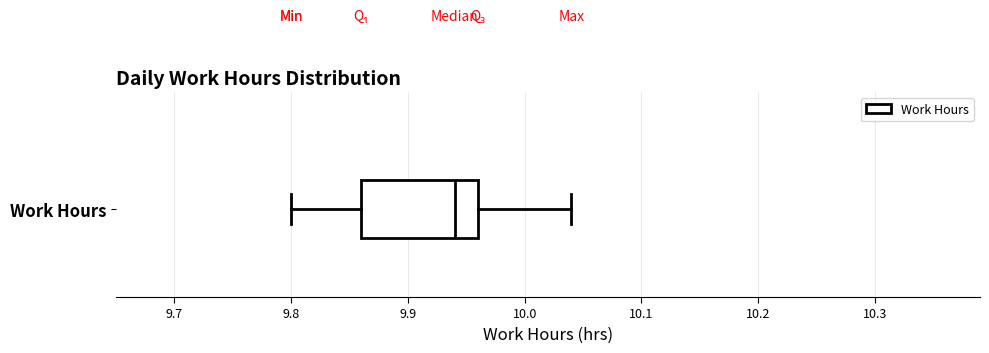

Transcribe this box plot: give where the median line is, the range the box spans, and where the two whiskers end, as read against the x-axis. The values are not printed on the chart, so give them approximately, as read against the axis.

median 9.94, box 9.86 to 9.96, whiskers 9.80 to 10.04